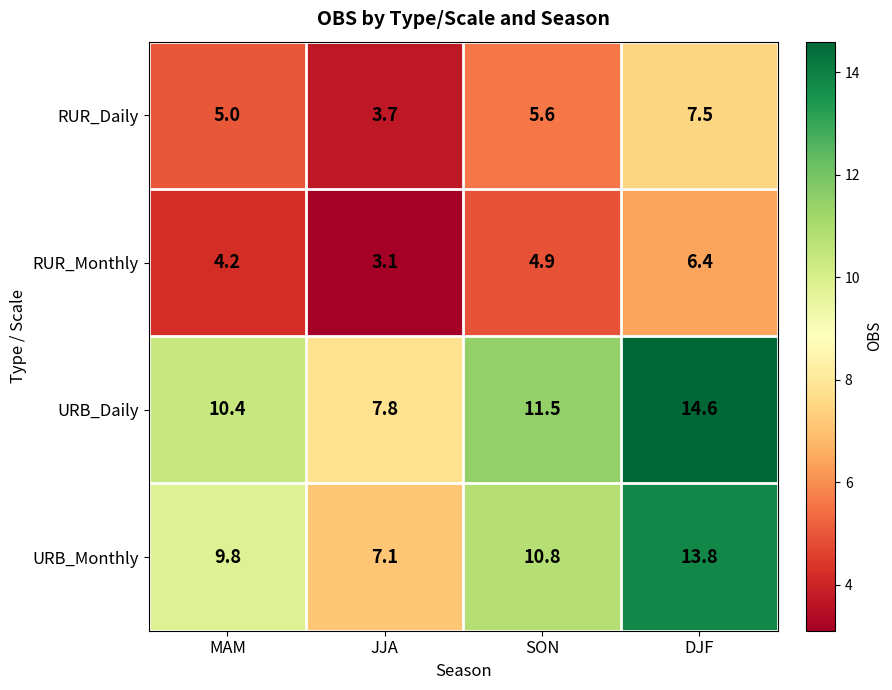

What is the difference between the second highest and second lowest values in the RUR_Monthly series?

0.7